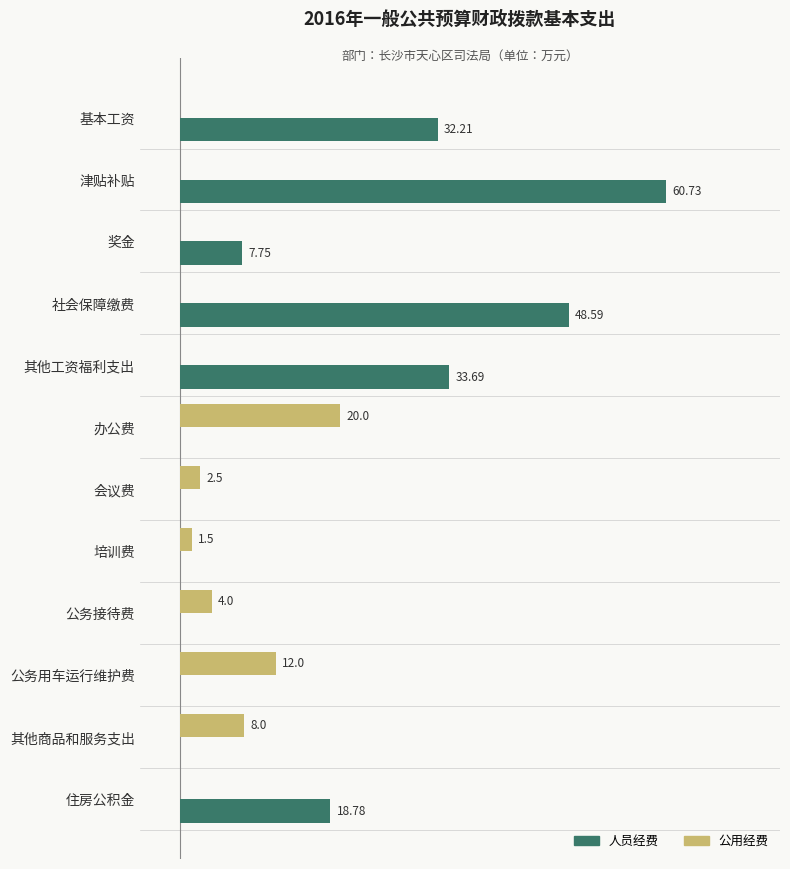

At which label does 人员经费 reach its peak?

津贴补贴